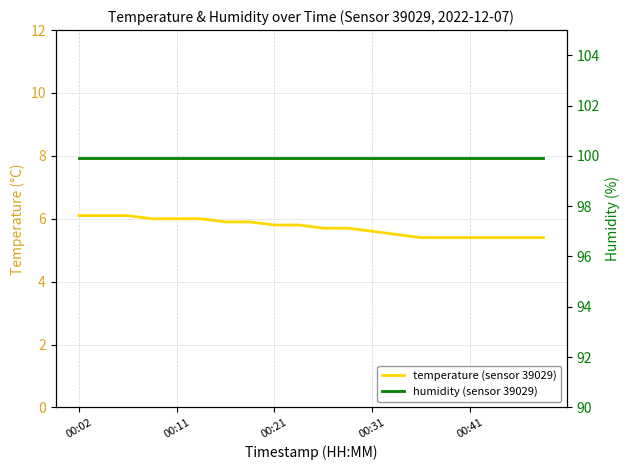

What is the average value of the humidity (sensor 39029) series?

99.9